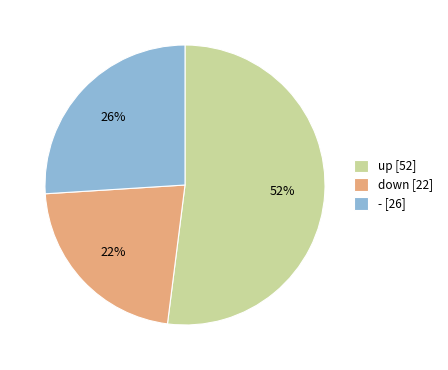

Is it true that - is 39% of the pie?

False